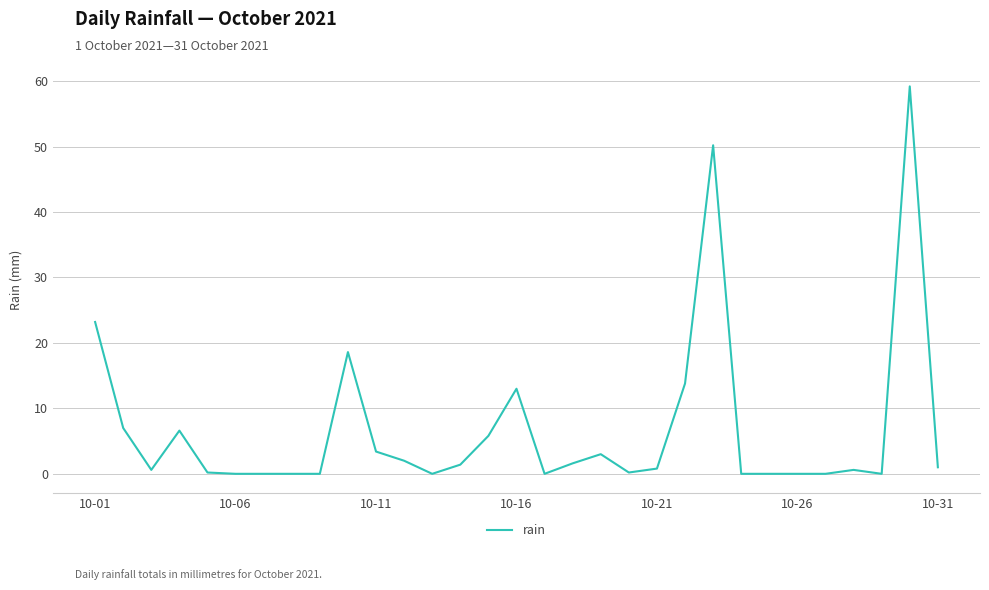

What is the maximum value shown in the chart?

59.2